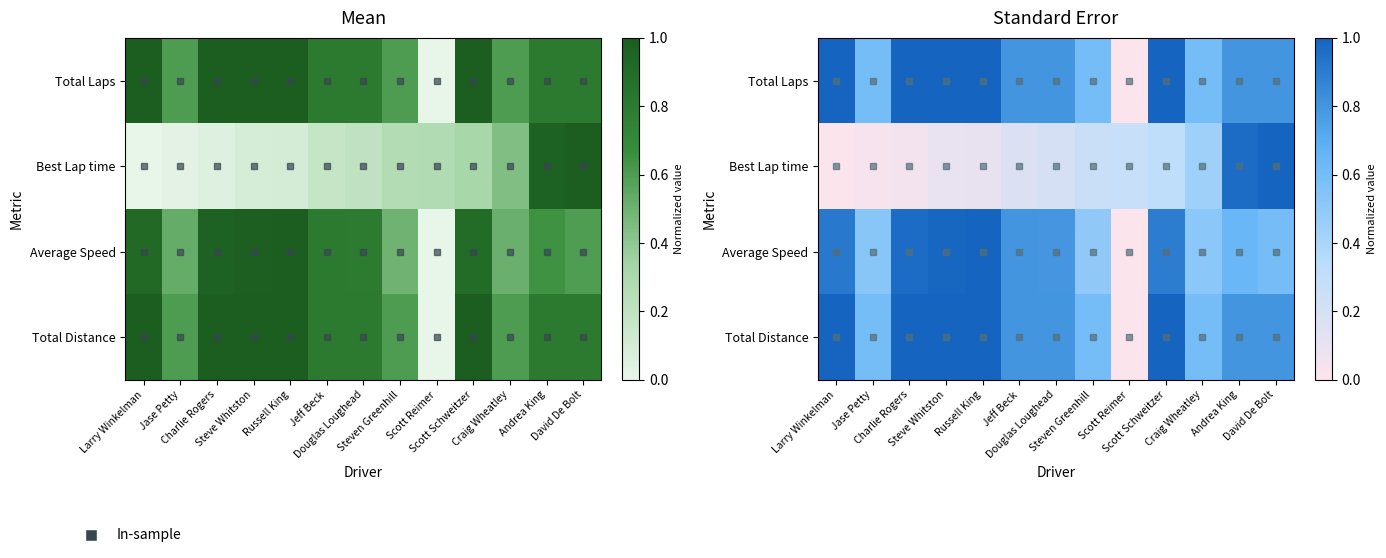

List the series in order of their peak value, highest first.

Total Laps, Best Lap time, Average Speed, Total Distance